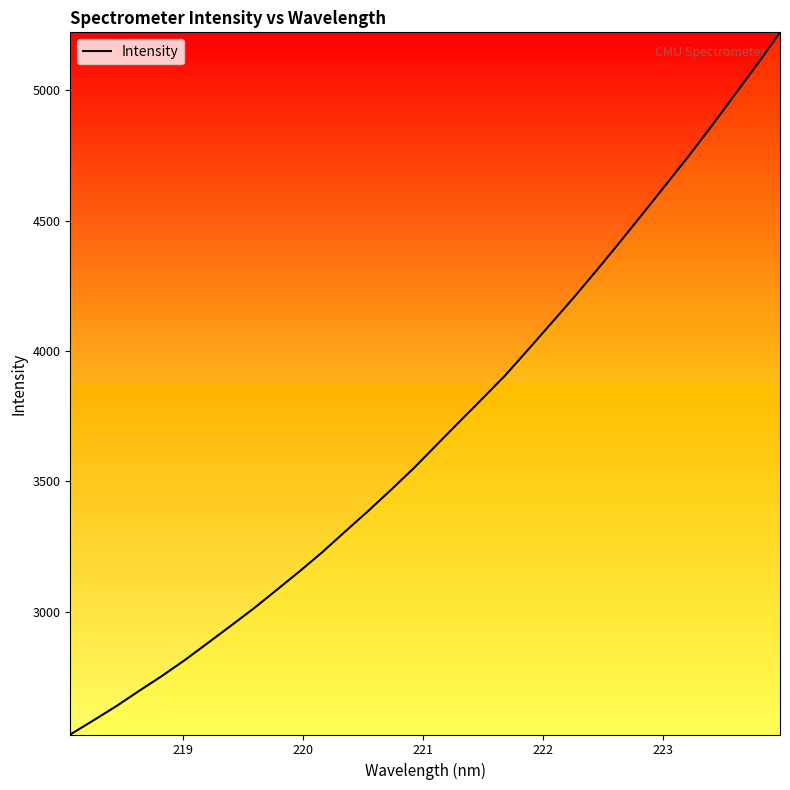

True or false: there are more than 0 points higher than both neighbors.

False